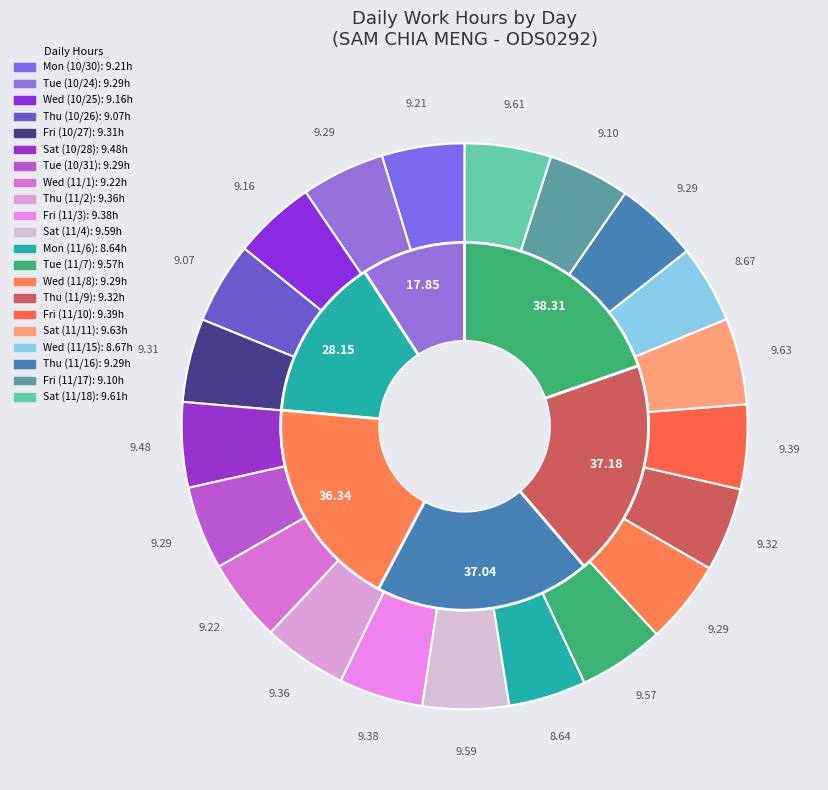

What percentage is the Tue_7 slice, to the nearest percent?

5%